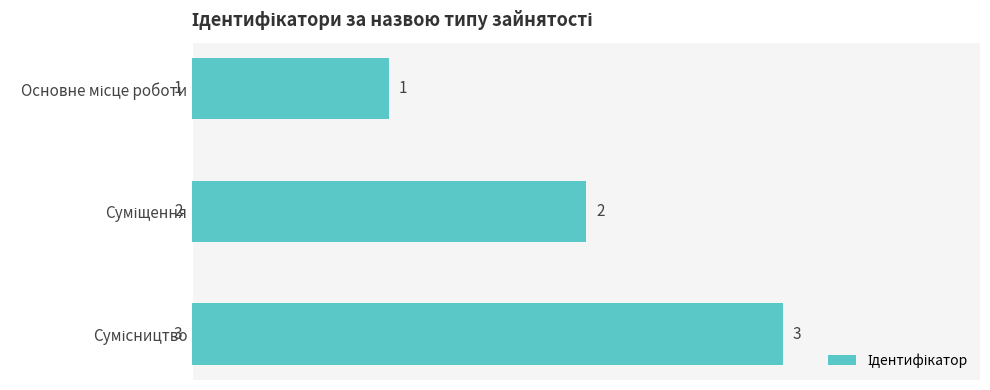

How many bars are there in total?

3